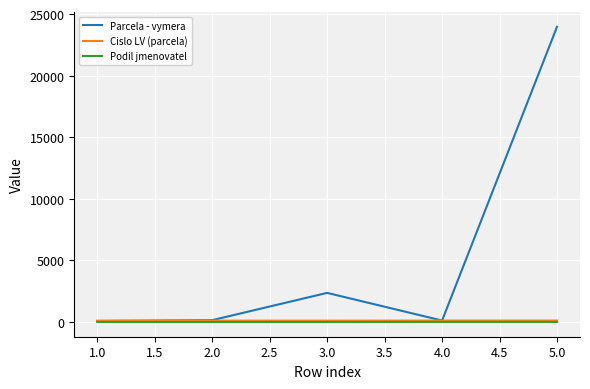

At which category is the sum across all series the highest?

5.0